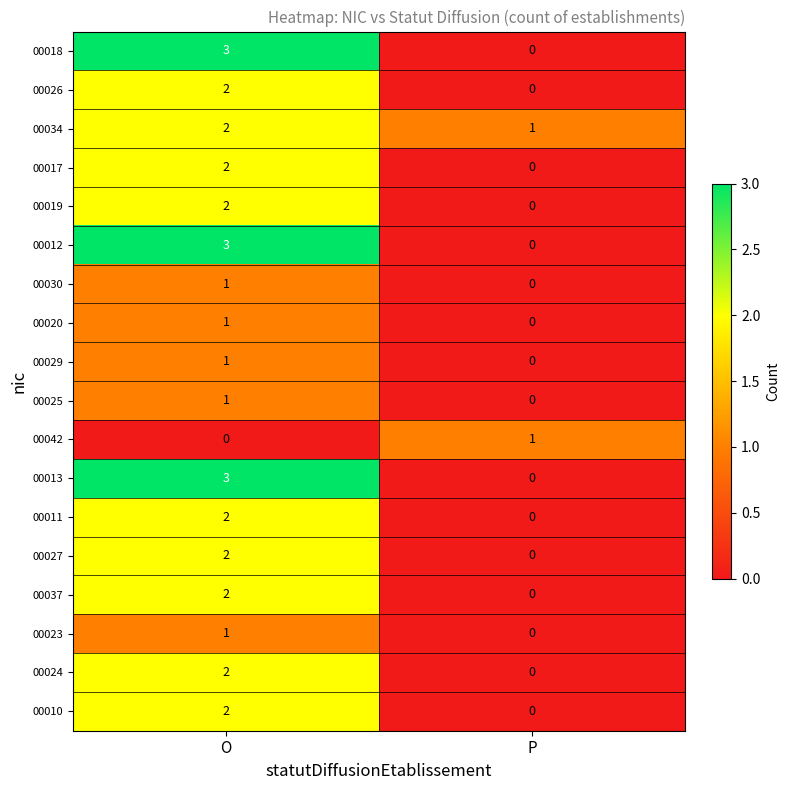

Which label corresponds to the largest value in the chart?

O